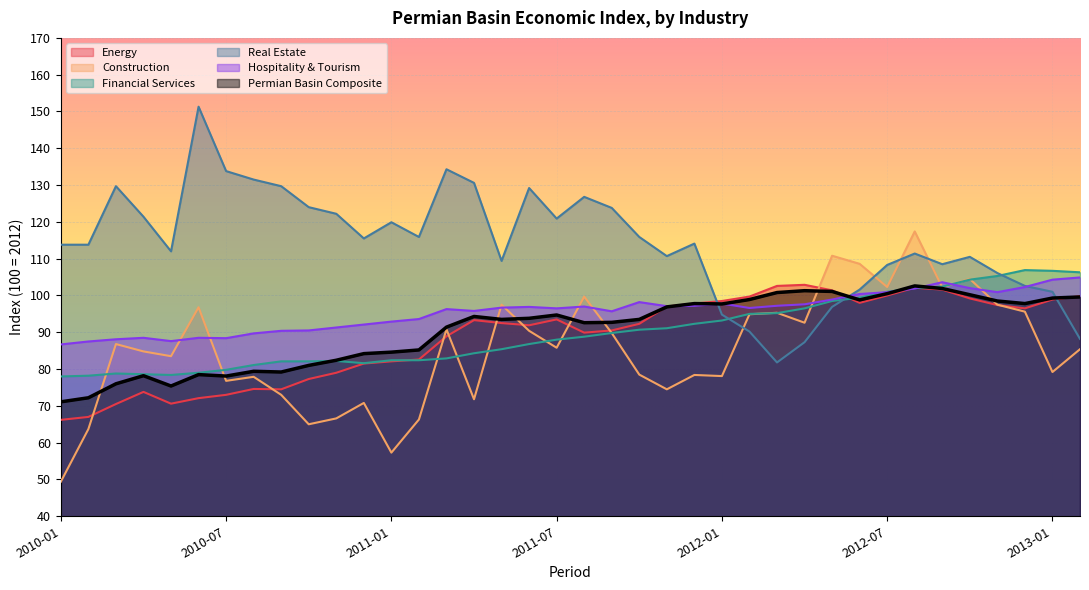

How many lines are shown in the chart?

6